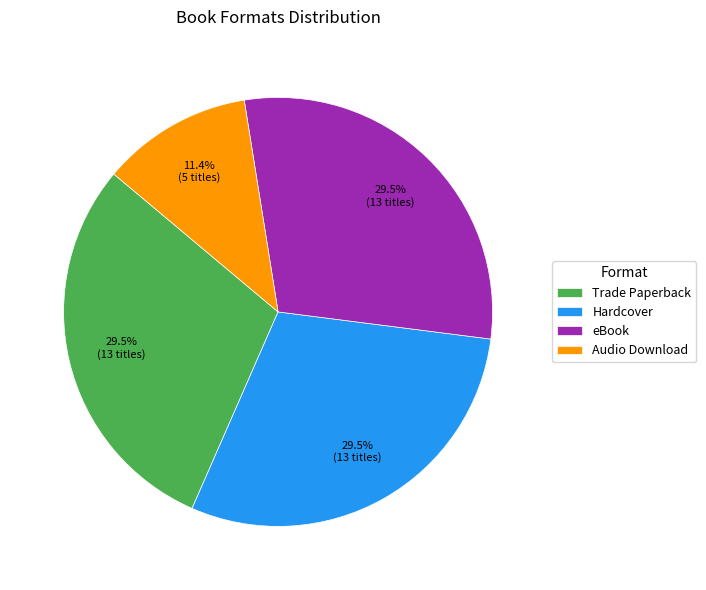

Between Audio Download and eBook, which is larger?

eBook